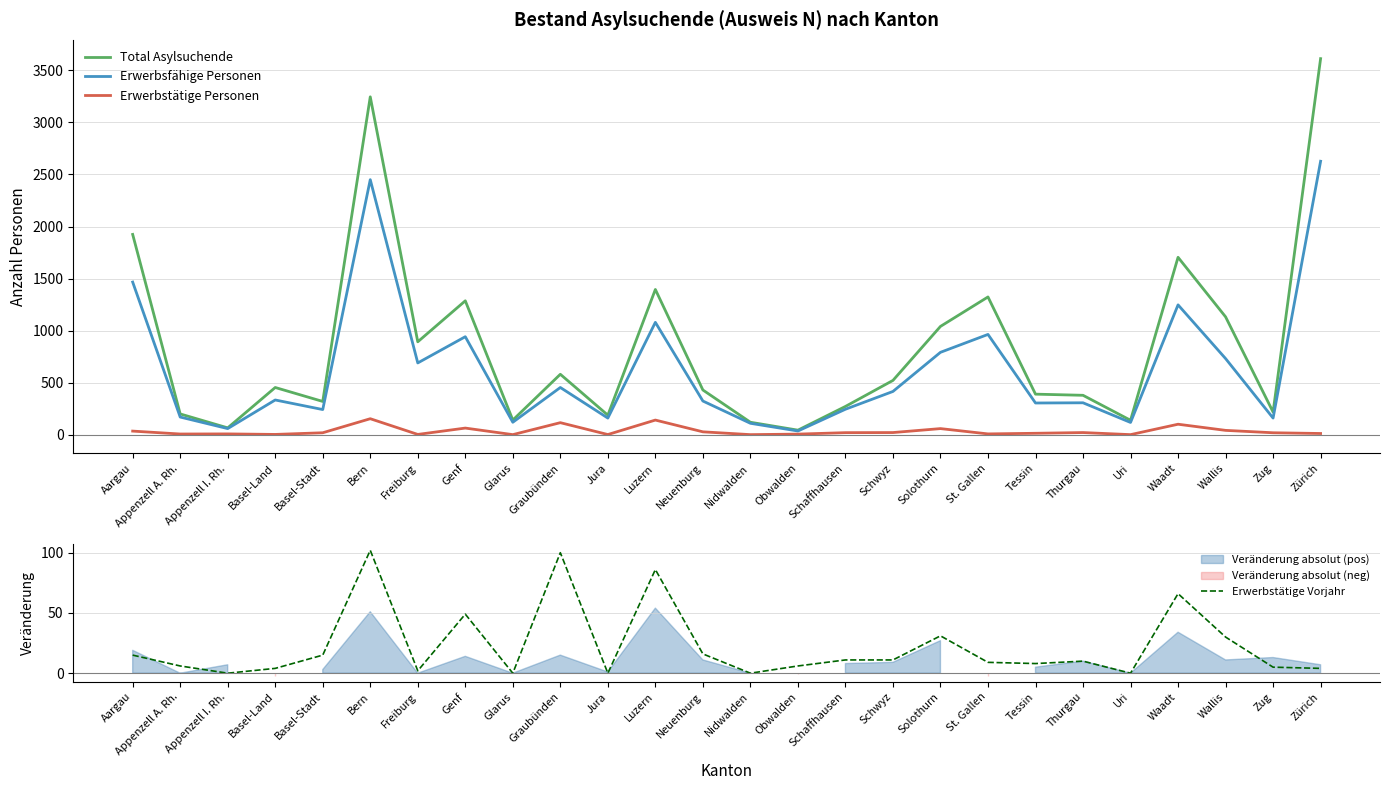

In Erwerbstätige Personen, how many points are higher than both neighbors (excluding endpoints)?

8